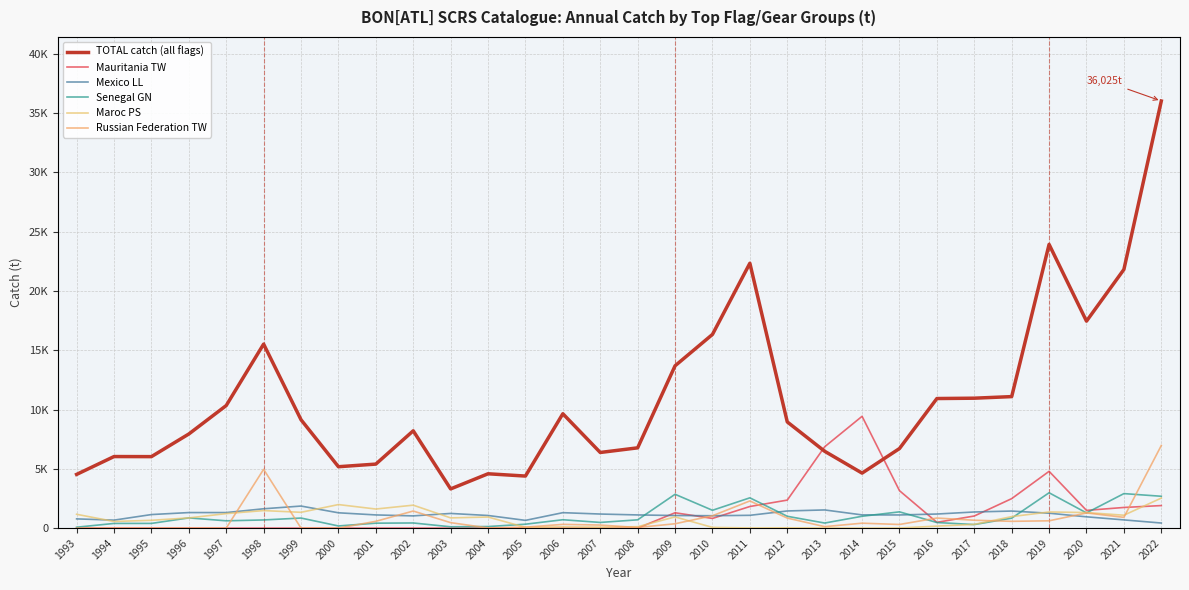

True or false: Mauritania TW and Mexico LL cross at least once.

True